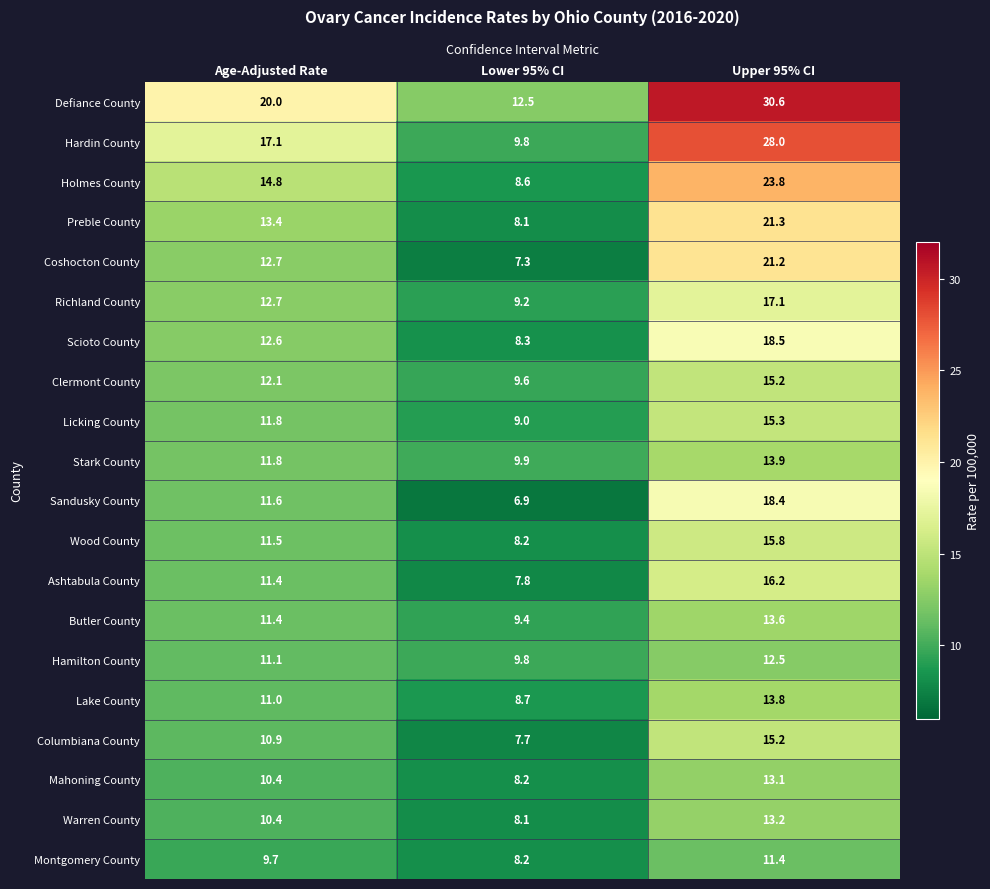

What is the smallest value displayed?

6.9